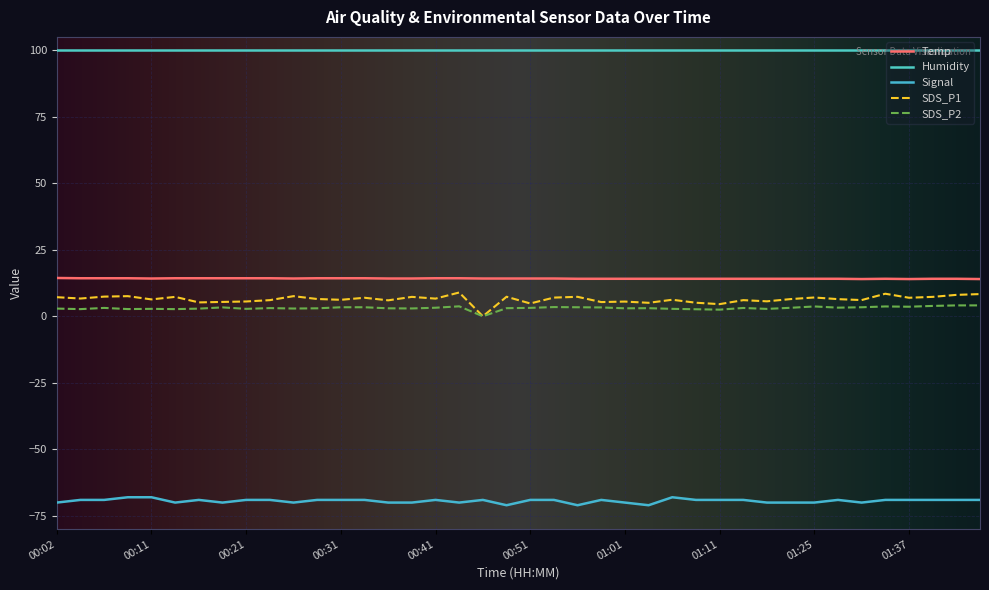

How many lines are shown in the chart?

5